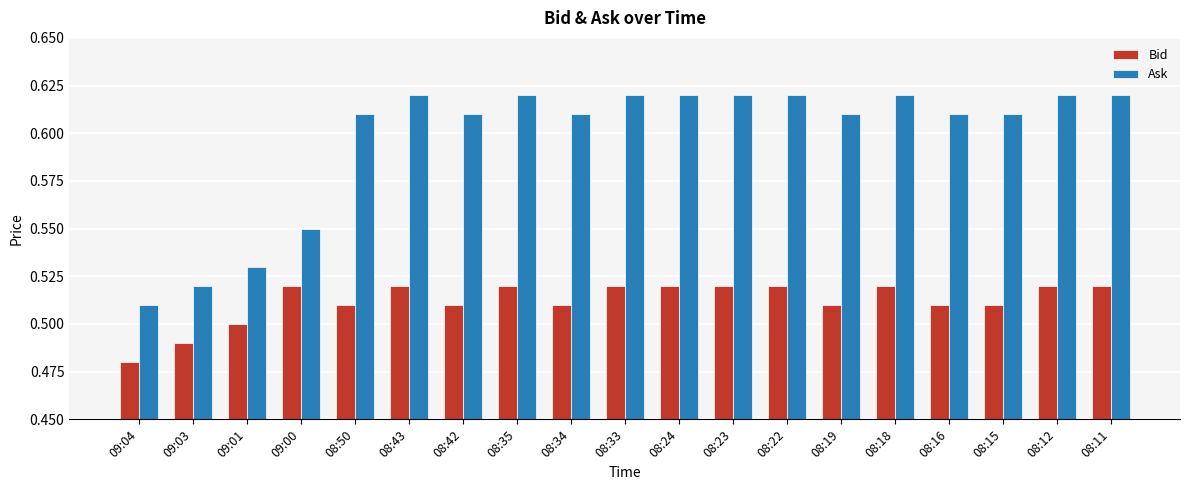

Are the bars horizontal?

No